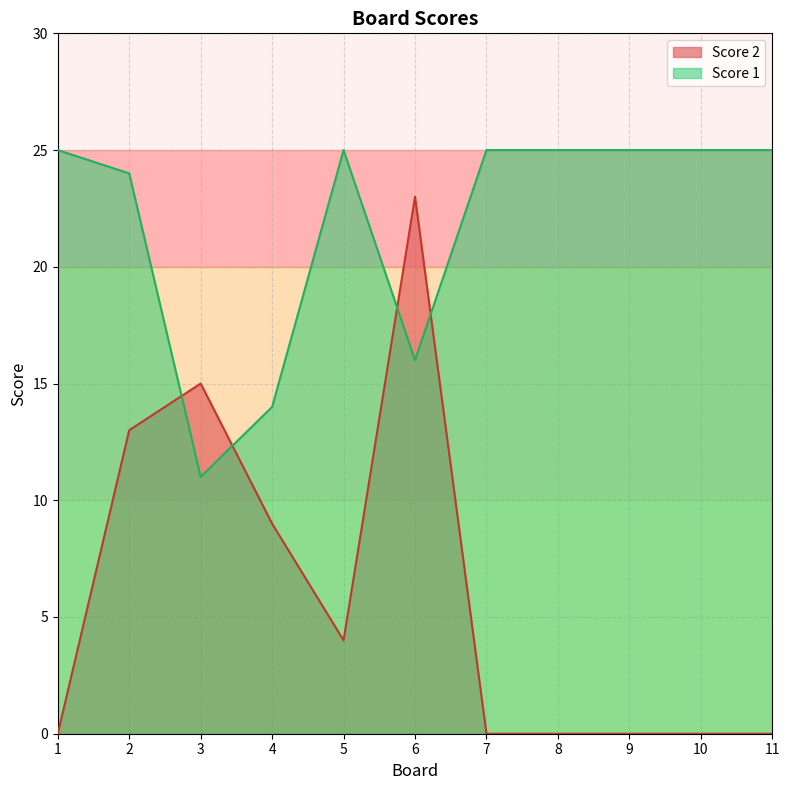

Rank the series by their average value, from highest to lowest.

Score 1, Score 2